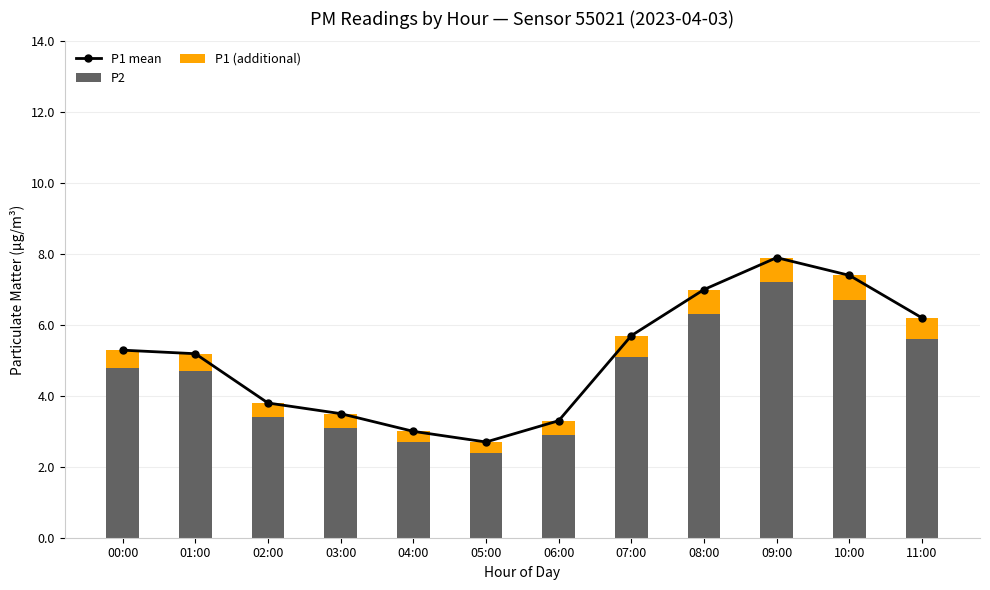

True or false: P2 has a value of 2.8 at 10:00.

False